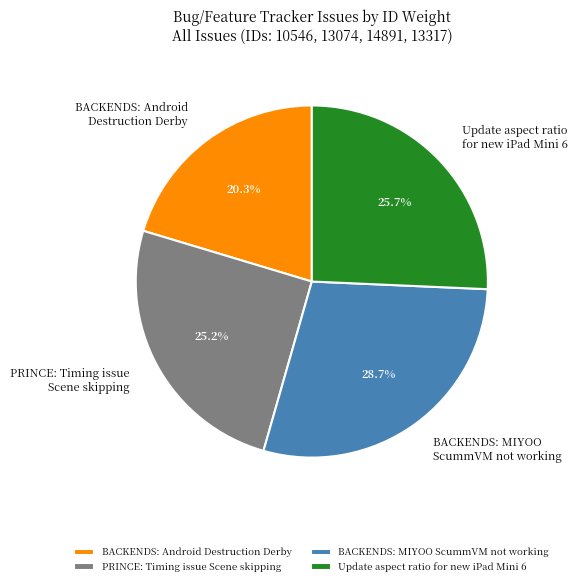

Does any single category account for the majority?

No